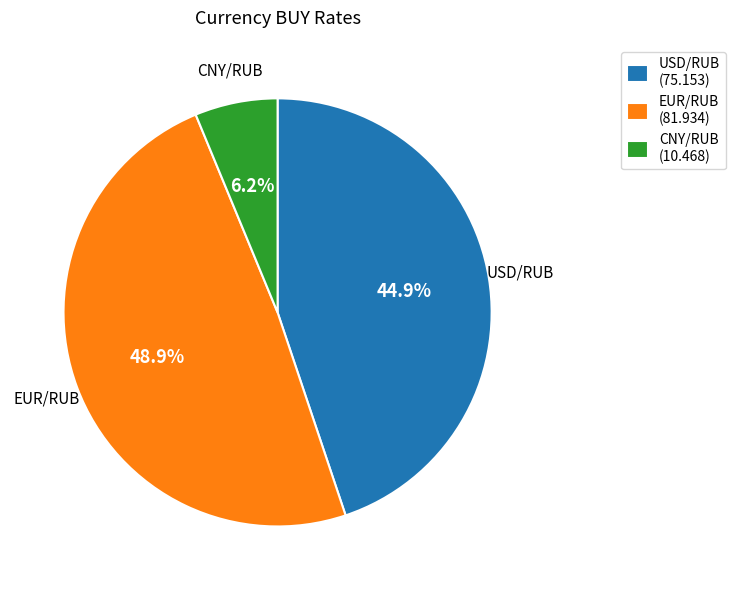

True or false: USD/RUB accounts for 45% of the total.

True